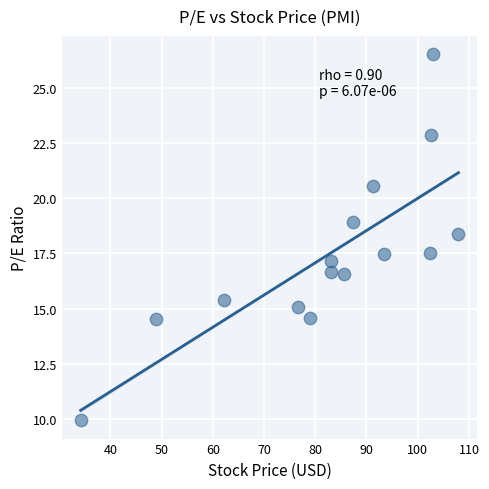

What is the range of X values (max minus min)?

73.8